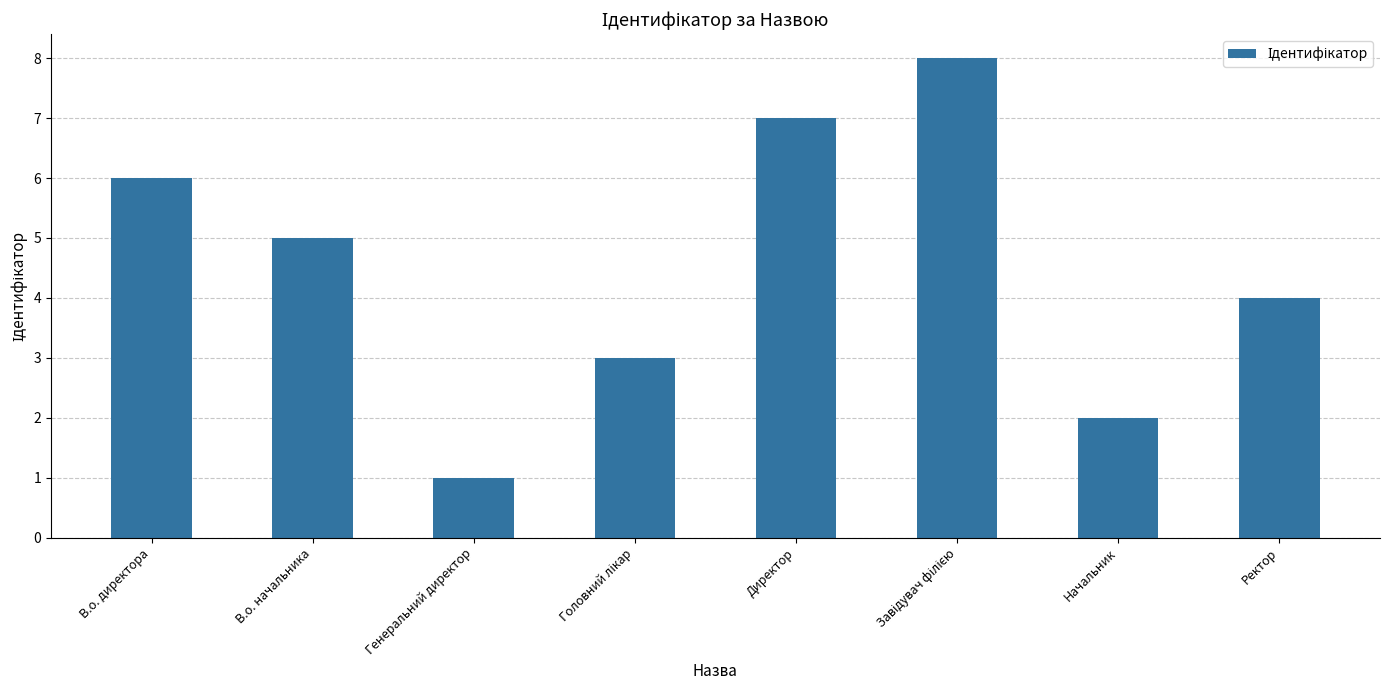

What position from the left is Начальник?

7